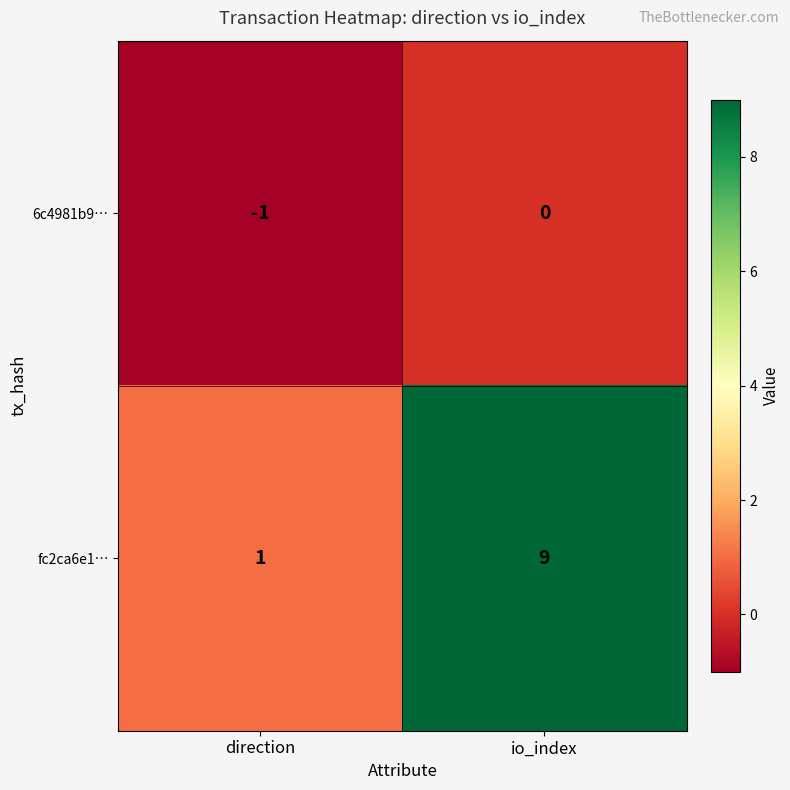

Which label corresponds to the largest value in the chart?

io_index